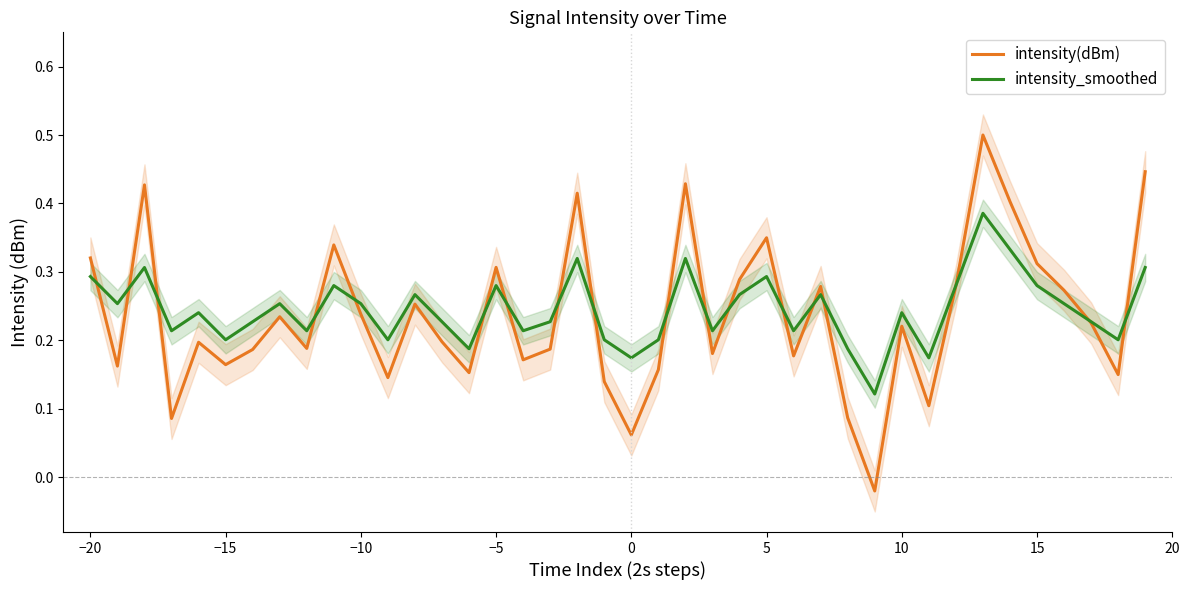

Is the value of intensity(dBm) at 5 greater than the value of intensity_smoothed at −15?

Yes